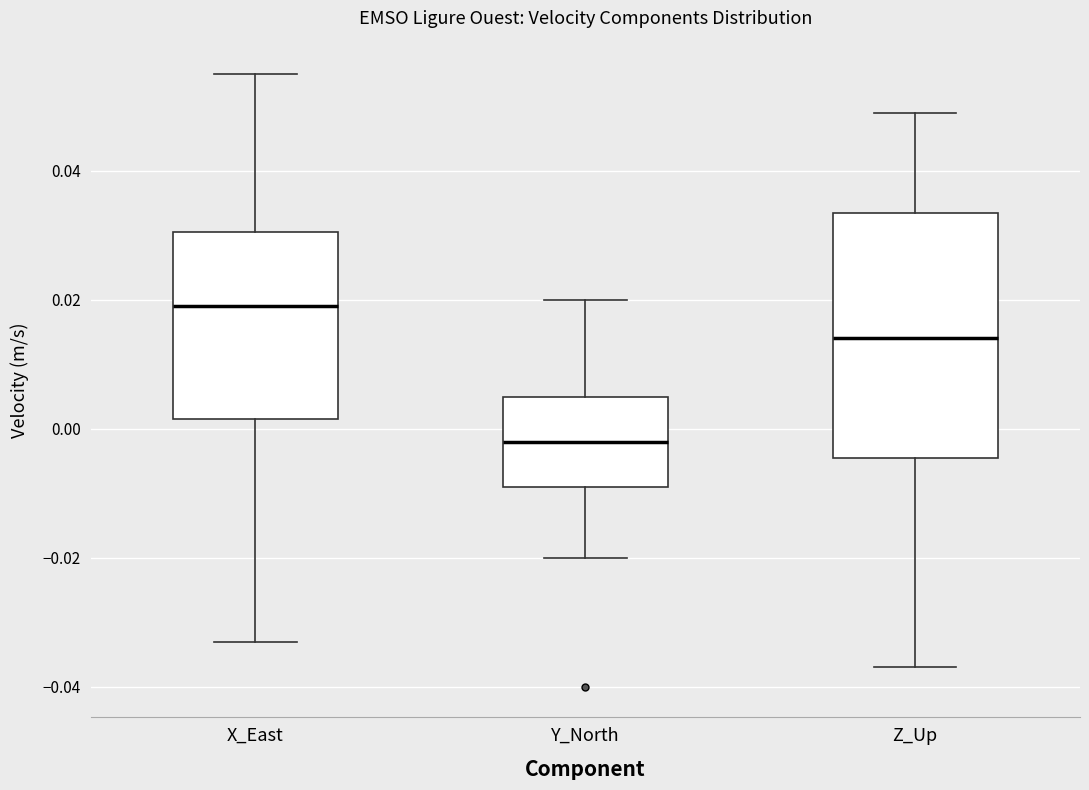

Comparing the boxes themselves (not the whiskers), which one is the tallest?

Z_Up